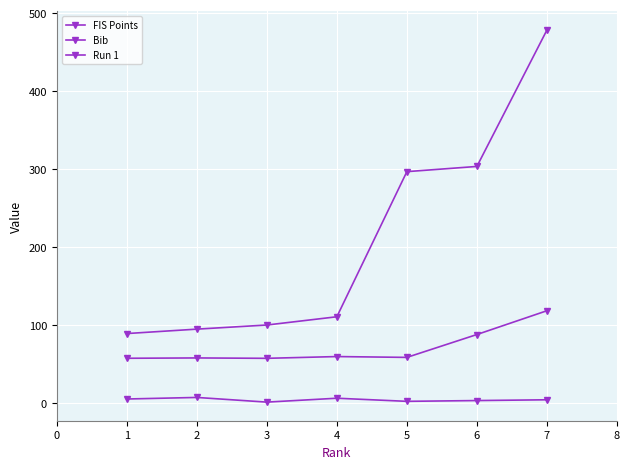

Reading left to right, extract all data points from this chart.

FIS Points: 89.0	94.6	99.9	110.5	296.7	303.4	478.3
Bib: 5.0	7.0	1.0	6.0	2.0	3.0	4.0
Run 1: 57.2	57.7	57.2	59.5	58.4	87.7	118.2